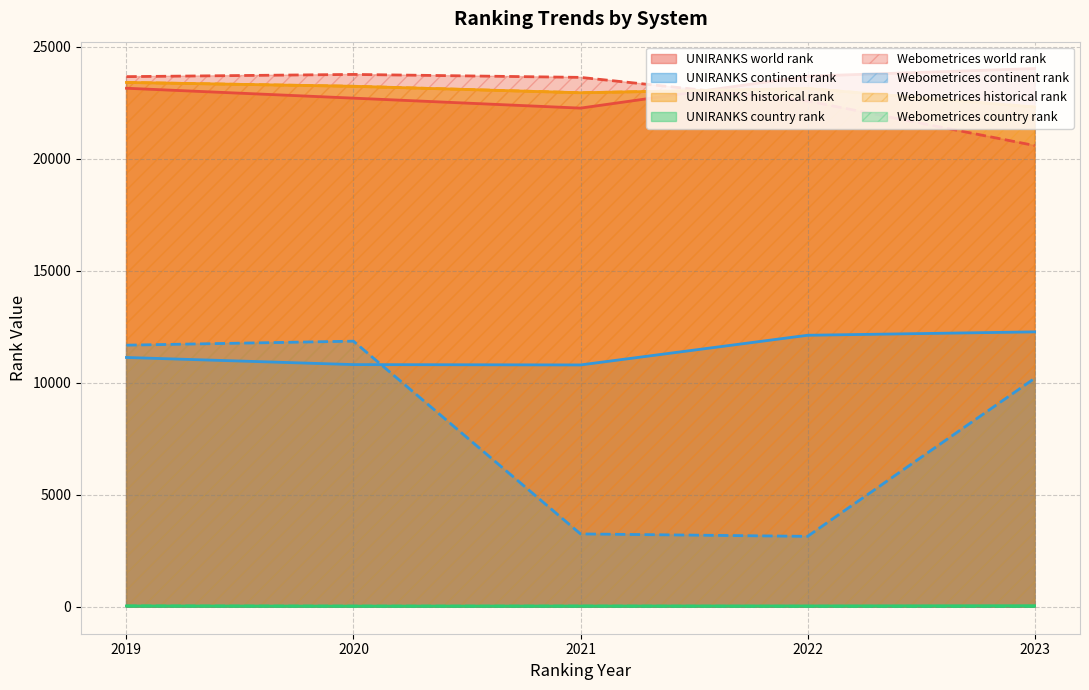

Is the value of continent rank at Webometrices-2023 greater than the value of historical rank at Webometrices-2020?

No